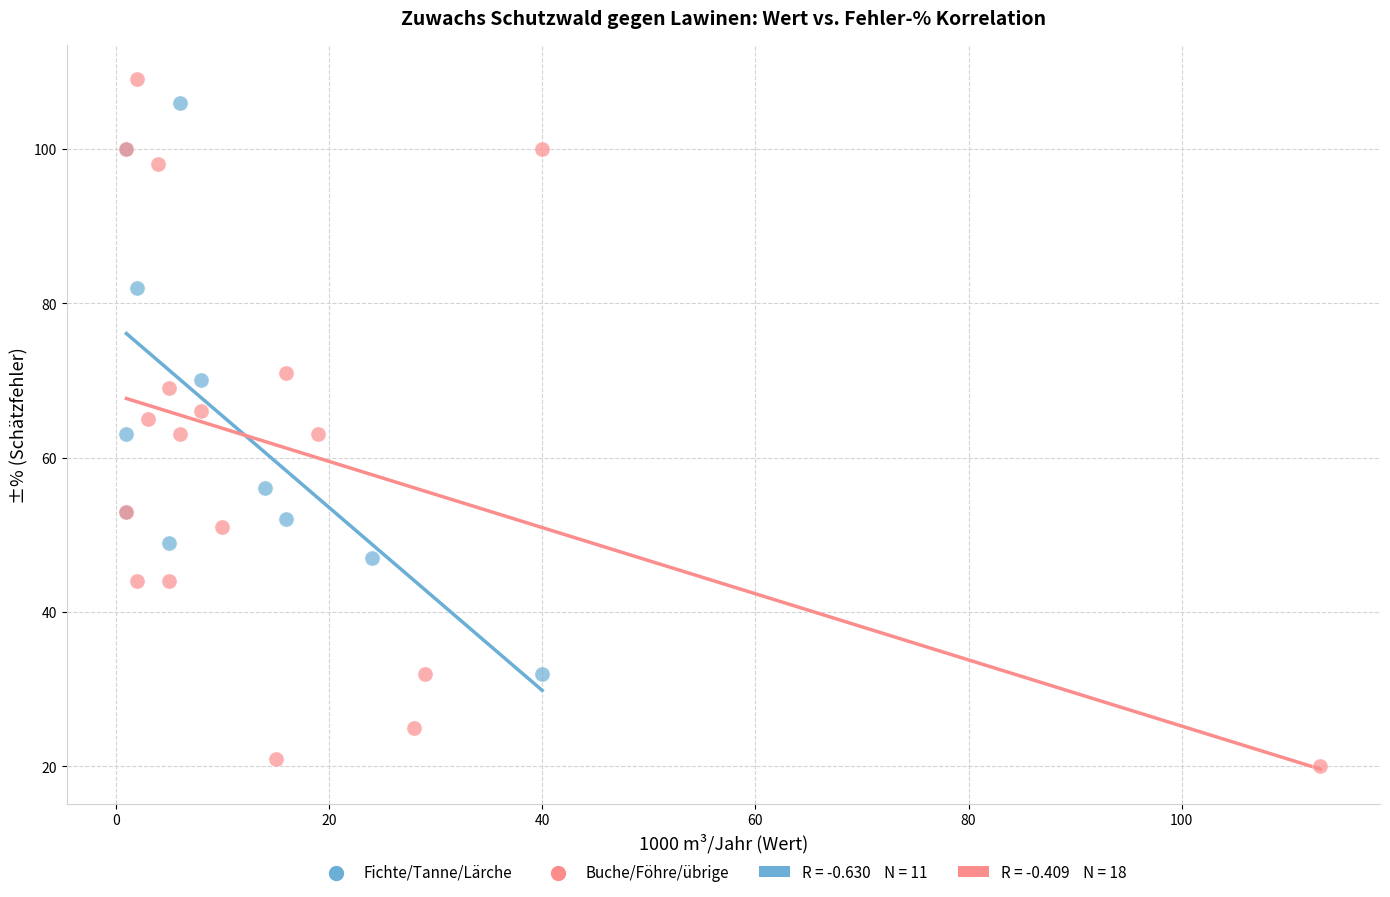

Which series contains the lowest Y value?

Buche/Föhre/übrige